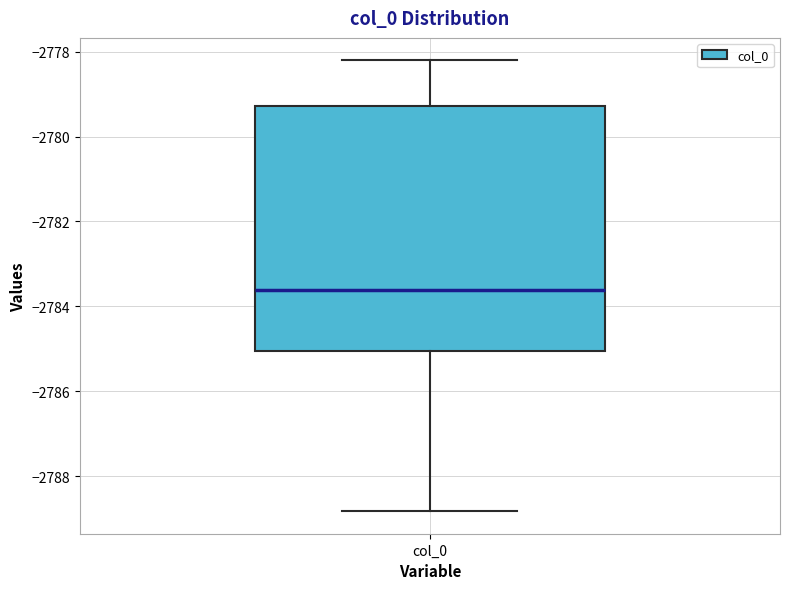

Read this box plot against the y-axis: the position of the median line, the range covered by the box, and the ends of both whiskers. The values are not printed on the chart, so give them approximately, as read against the axis.

median -2783.6, box -2785.0 to -2779.2, whiskers -2788.8 to -2778.2